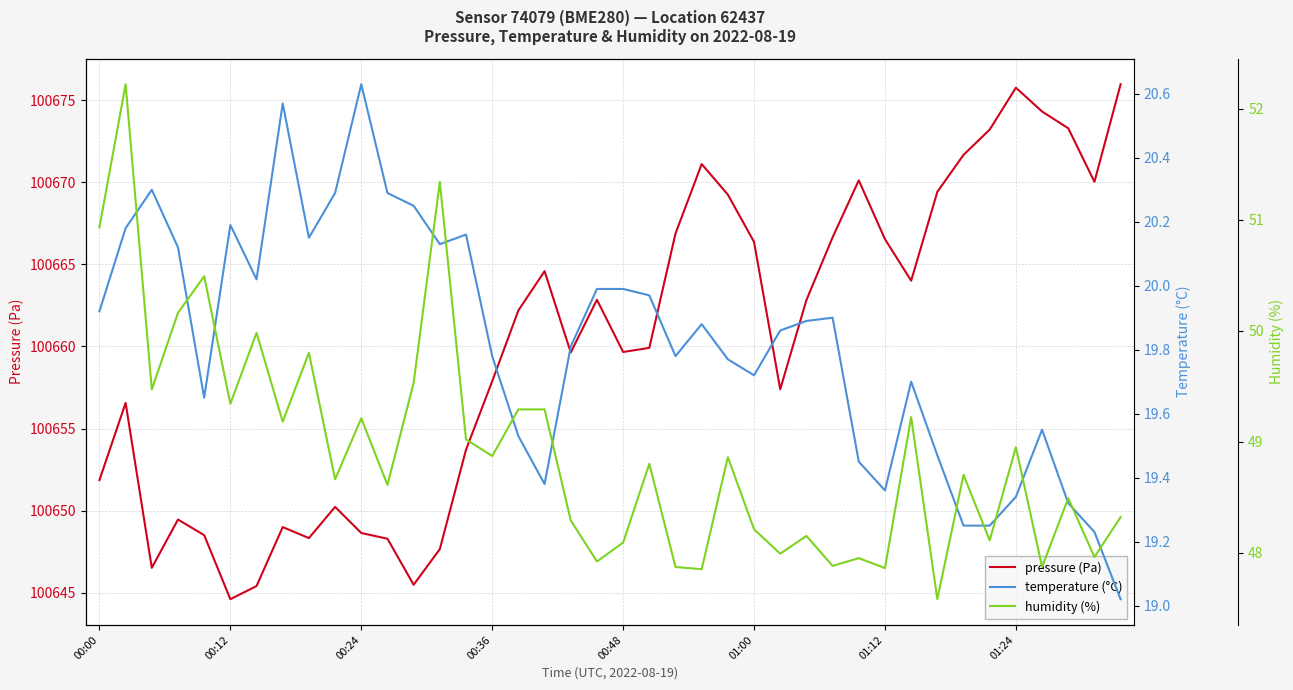

True or false: humidity (%) has a value of 48.0 at 26.

True